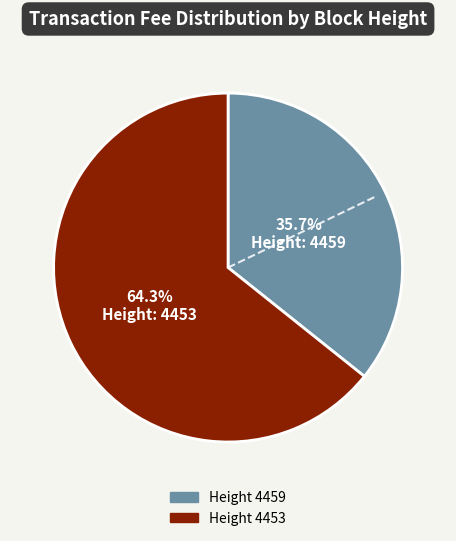

Does any single category account for the majority?

Yes